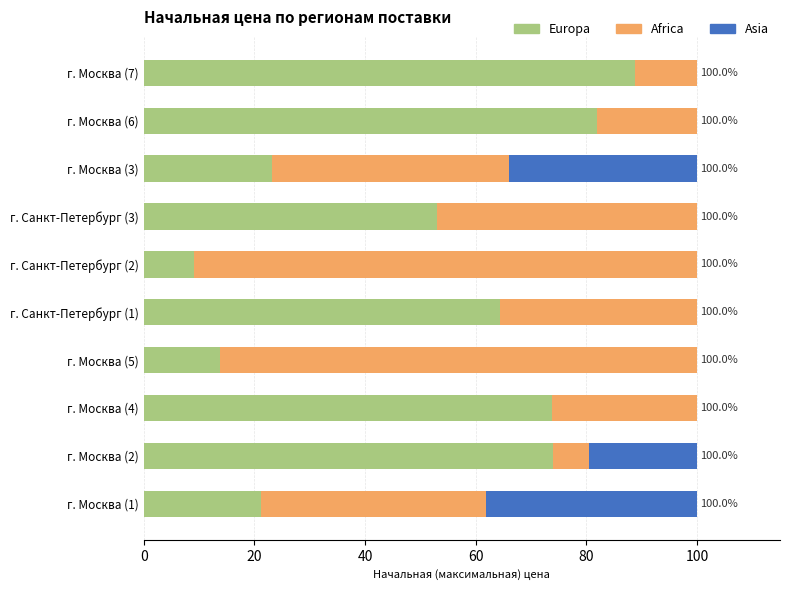

What is the highest value of the Europa series?

88.8